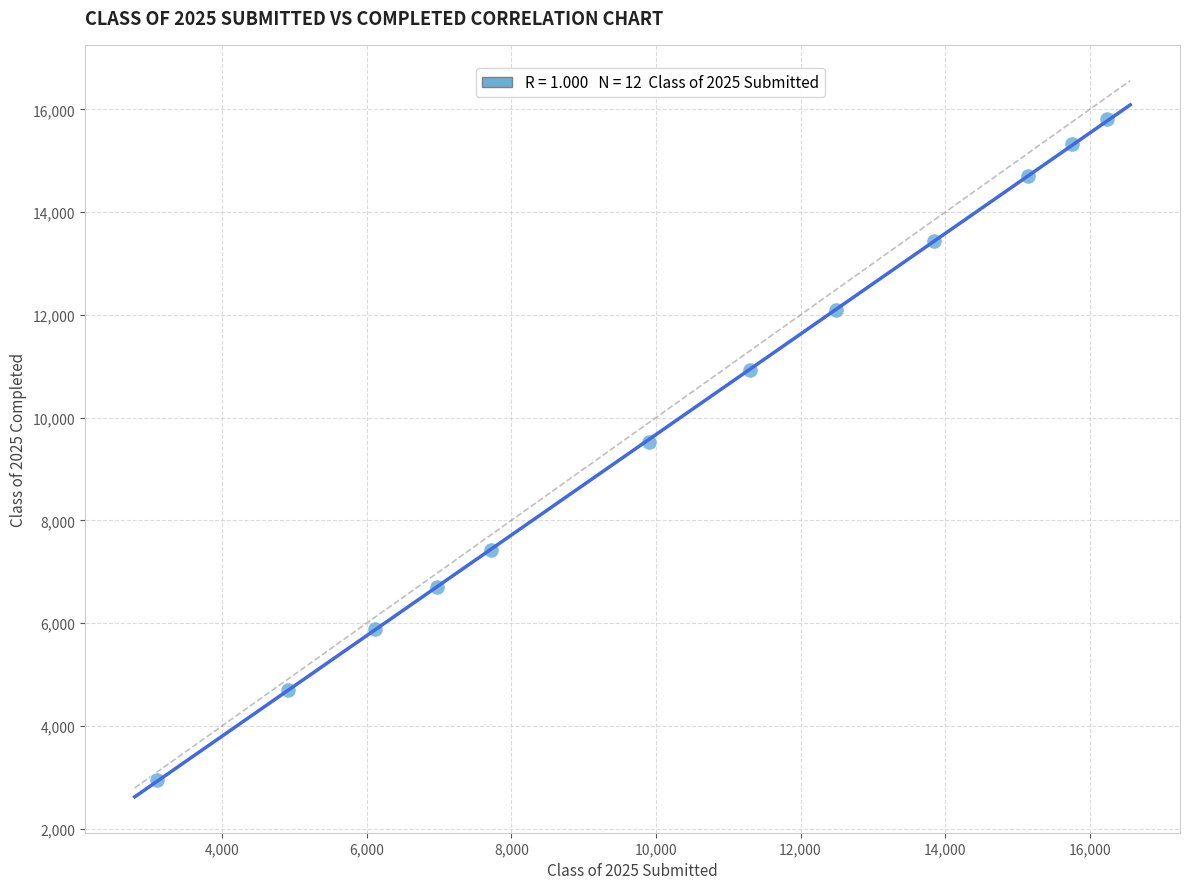

What is the average Y value?

9955